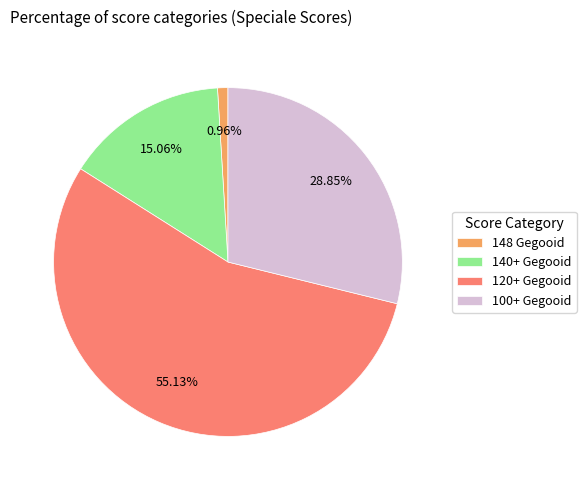

Which has a higher value, 140+ Gegooid or 100+ Gegooid?

100+ Gegooid